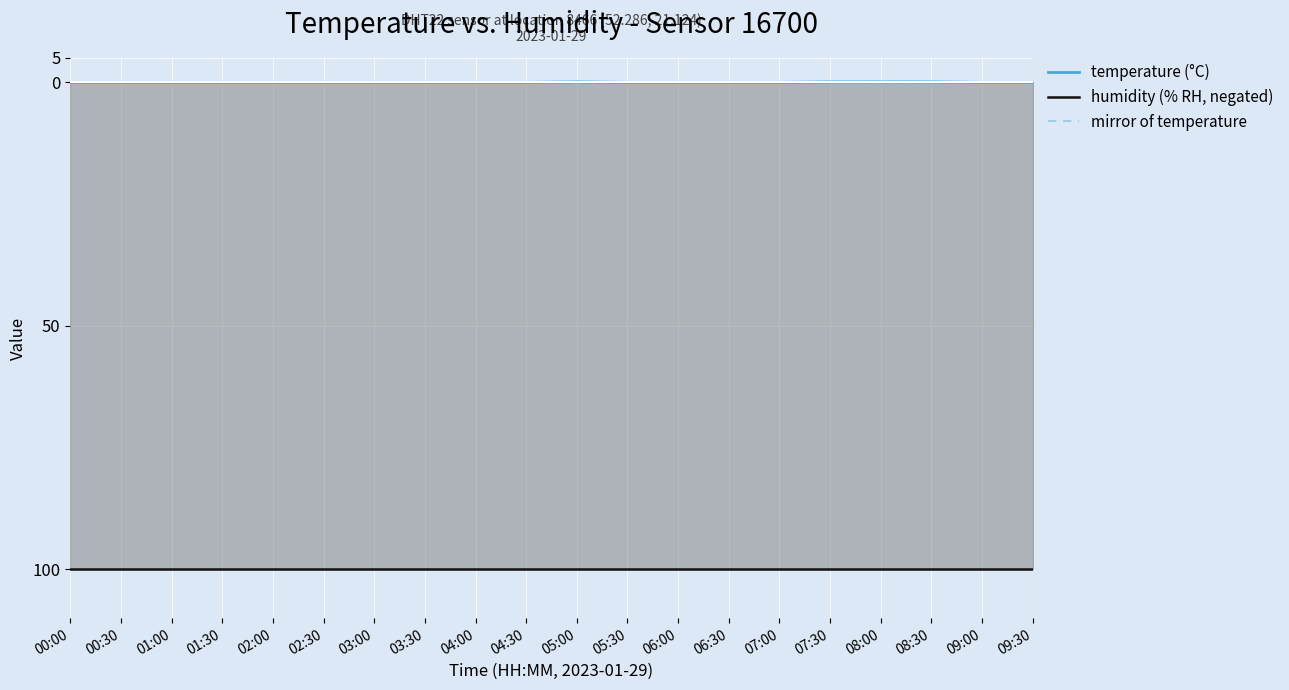

Reading right to left, extract all data points from this chart.

temperature (°C): 0.0	0.0	0.1	0.1	0.1	0.0	0.0	0.0	0.0	0.1	0.0	0.0	0.0	0.0	0.0	0.0	0.0	0.0	0.0	0.0
humidity (% RH, negated): -99.9	-99.9	-99.9	-99.9	-99.9	-99.9	-99.9	-99.9	-99.9	-99.9	-99.9	-99.9	-99.9	-99.9	-99.9	-99.9	-99.9	-99.9	-99.9	-99.9
mirror of temperature: 0.0	-0.0	-0.1	-0.1	-0.1	-0.0	0.0	0.0	-0.0	-0.1	-0.0	0.0	0.0	0.0	-0.0	0.0	0.0	0.0	-0.0	-0.0